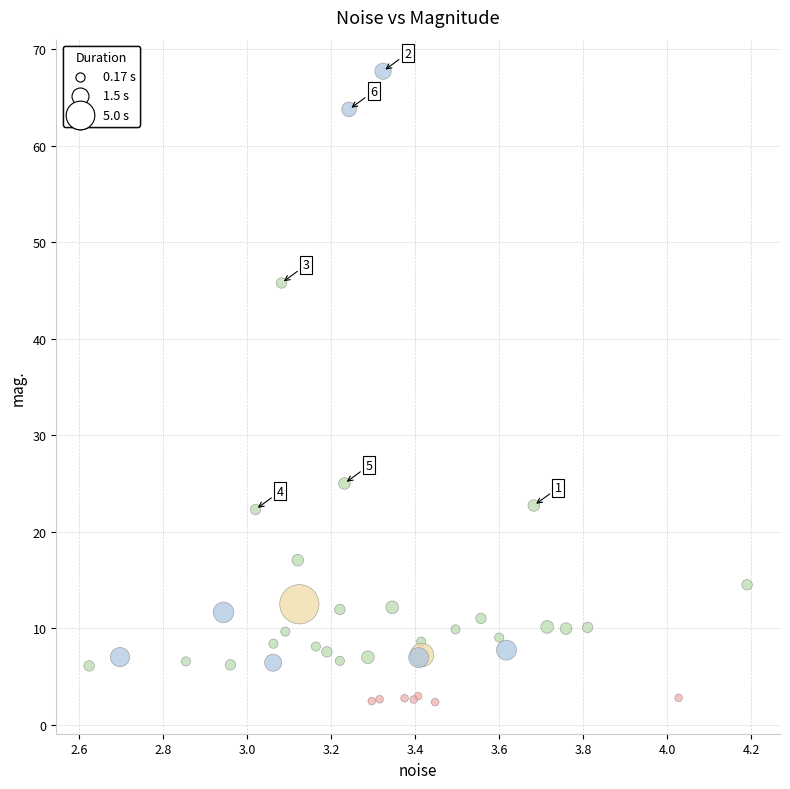

What Y value in the scatter plot is closest to 35?

25.0